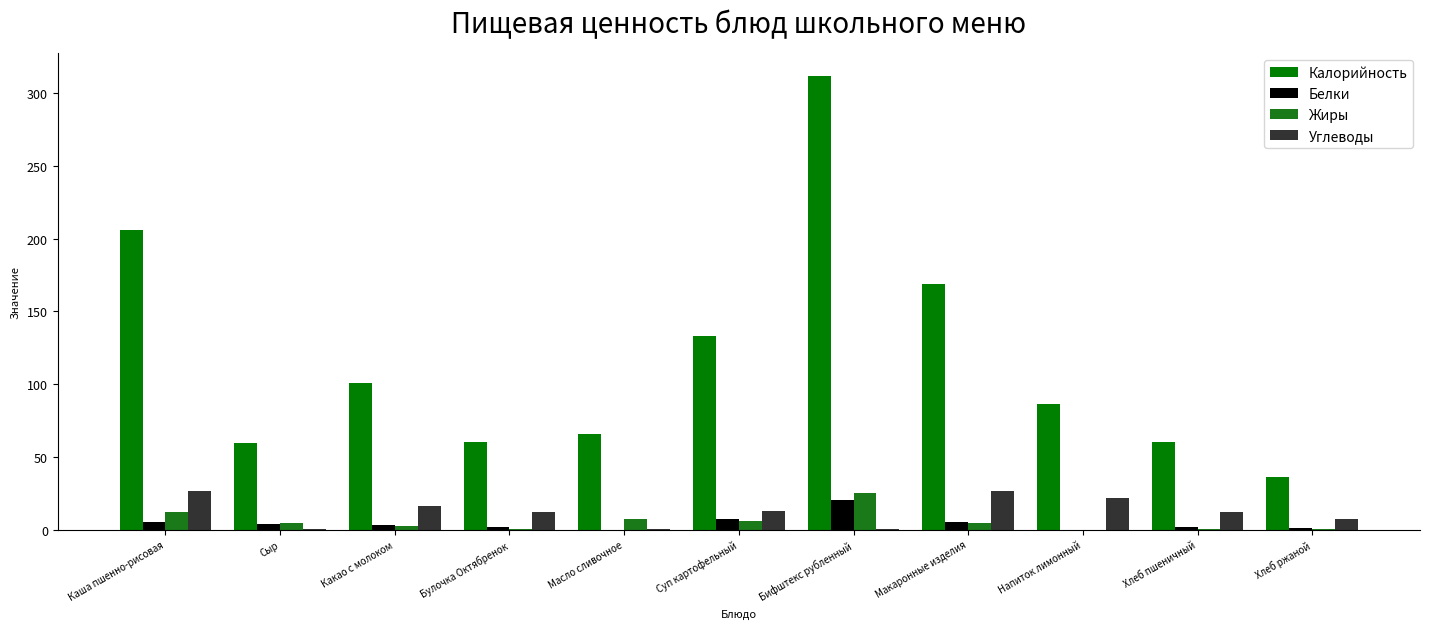

Rank the categories by Углеводы value from highest to lowest.

Макаронные изделия, Каша пшенно-рисовая, Напиток лимонный, Какао с молоком, Суп картофельный, Булочка Октябренок, Хлеб пшеничный, Хлеб ржаной, Бифштекс рубленный, Сыр, Масло сливочное